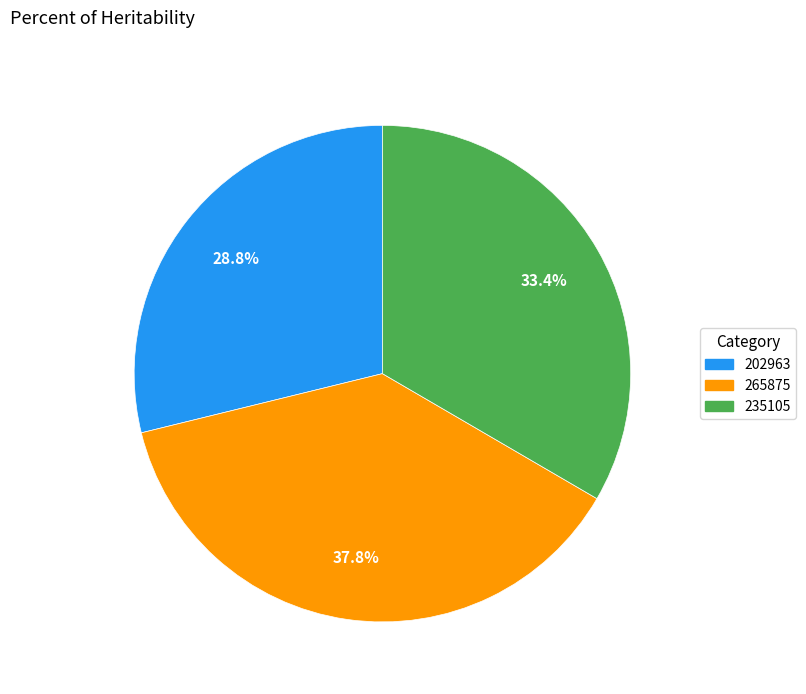

To the nearest percent, what is the combined percentage of 265875 and 235105?

71%